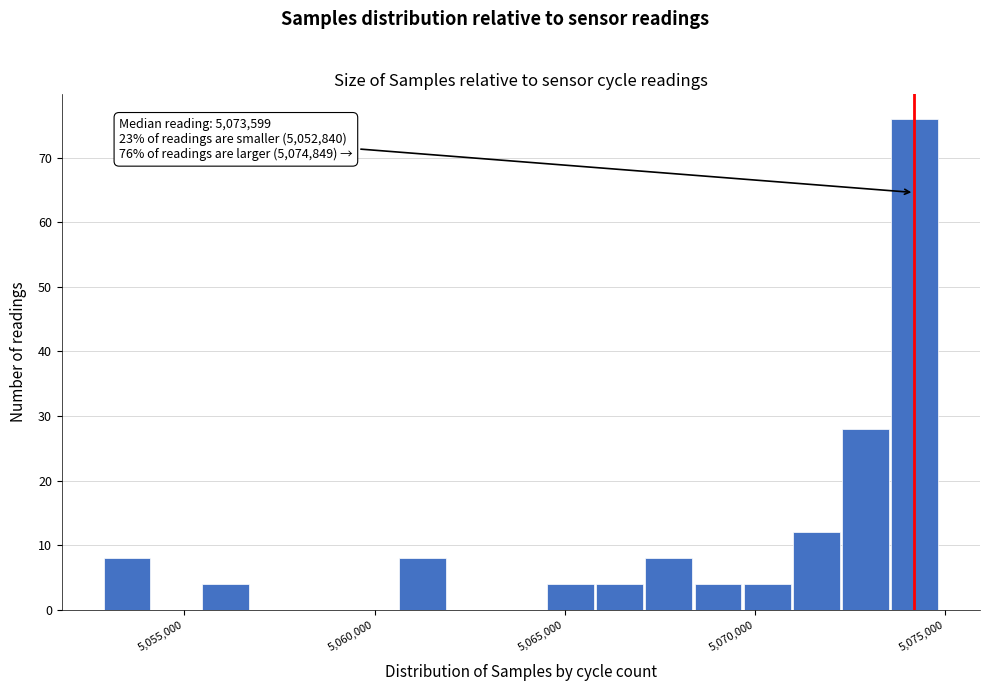

Around what value on the x-axis is the tallest bar? Give the approximate position of its centre, as read against the axis.

5074000